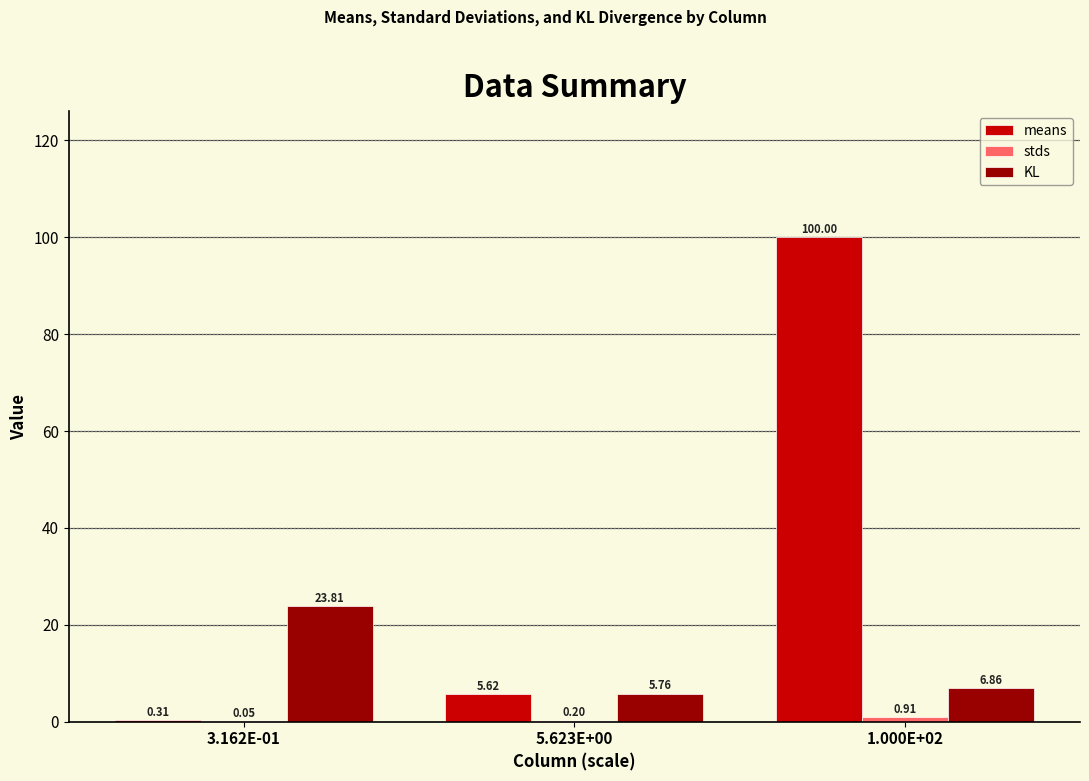

Which series changed the most between 3.162E-01 and 5.623E+00?

KL